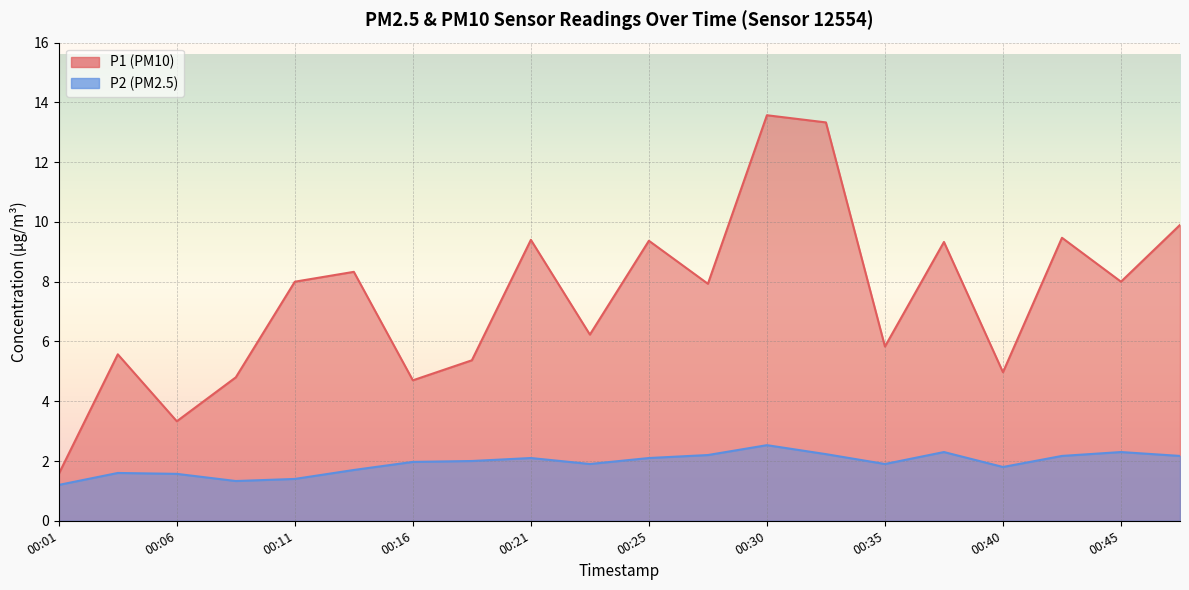

What is the maximum value shown in the chart?

13.6